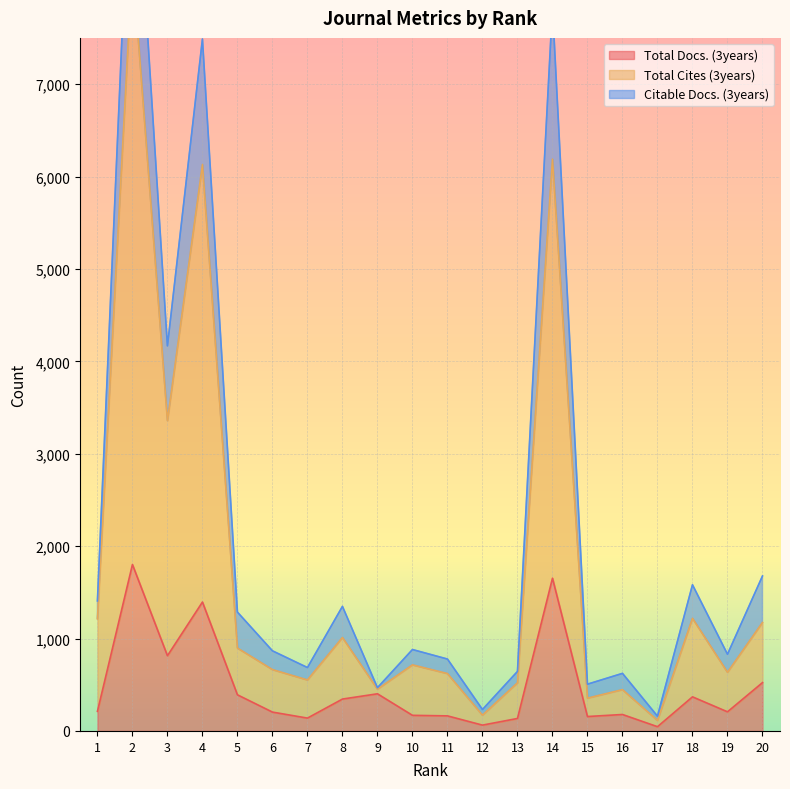

List the labels in order of Total Cites (3years) value, largest first.

2, 14, 4, 3, 18, 1, 20, 8, 5, 10, 6, 19, 11, 7, 13, 9, 16, 15, 12, 17